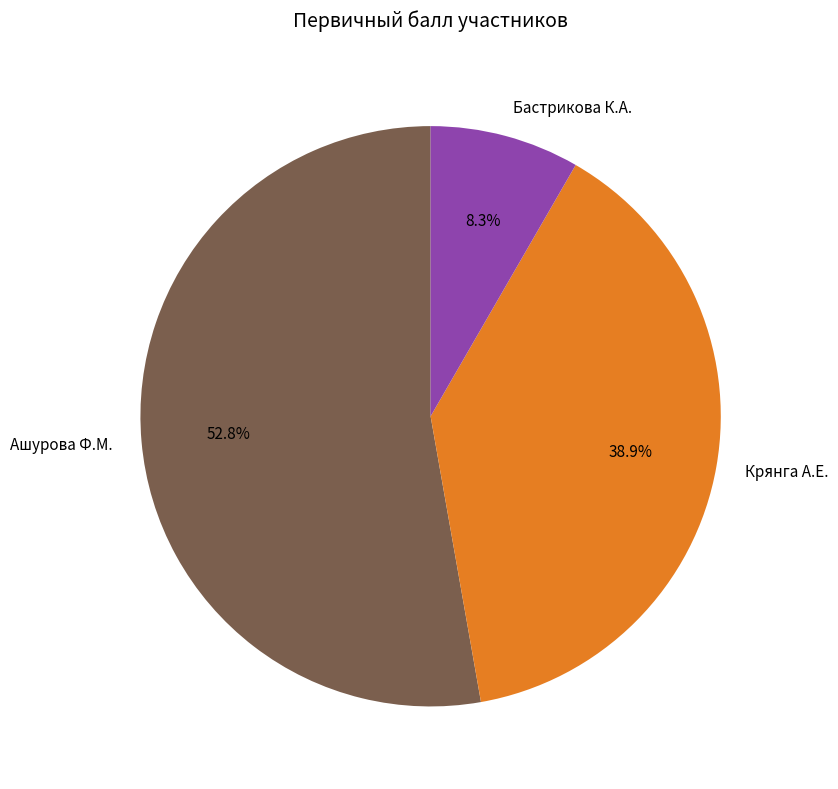

True or false: Крянга А.Е. accounts for 39% of the total.

True